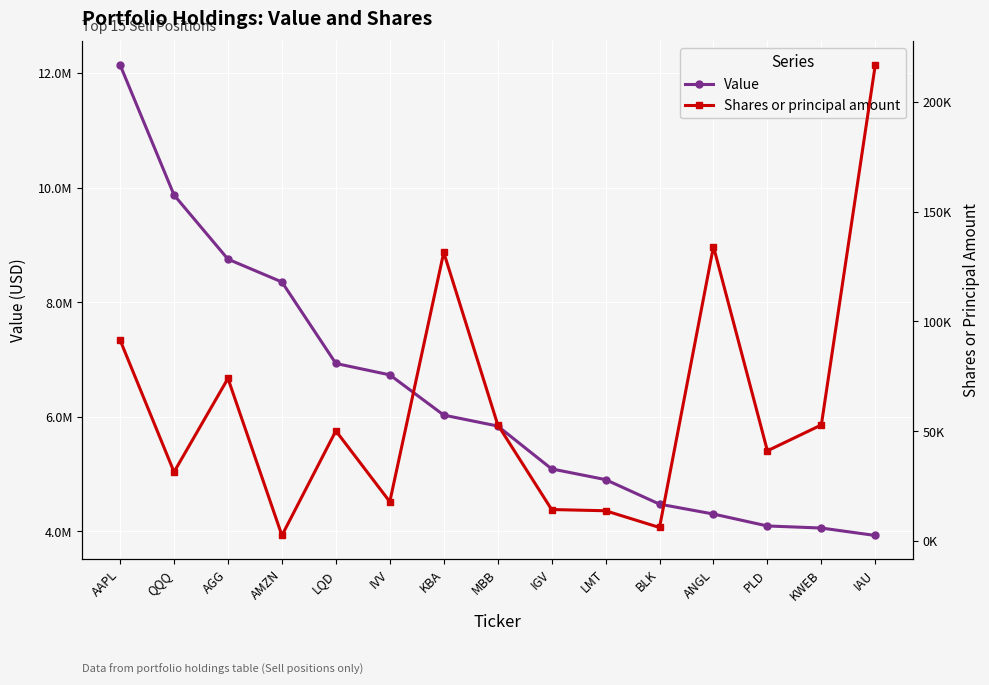

What value does the Value series have at MBB, to the nearest 100?

5840000